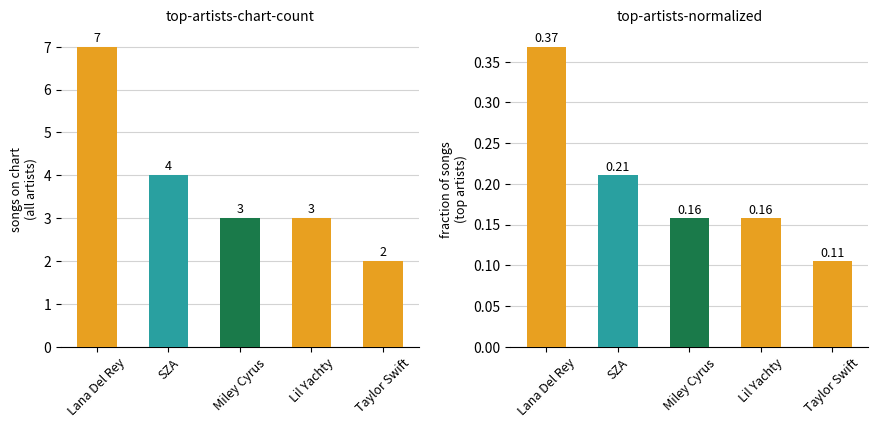

The value of Songs on Chart at Miley Cyrus is 4.8. True or false?

False